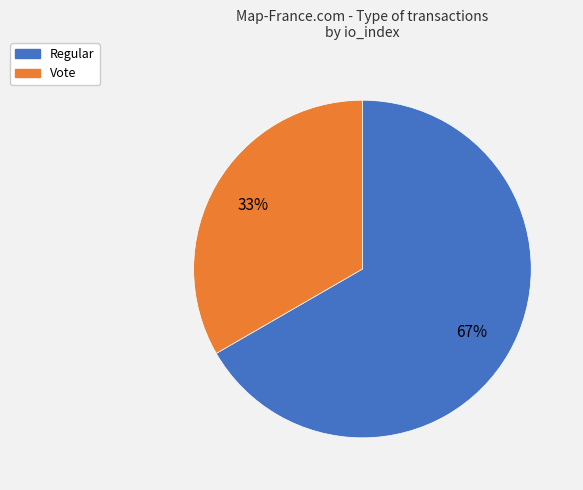

Does Regular represent more than half of the total?

Yes